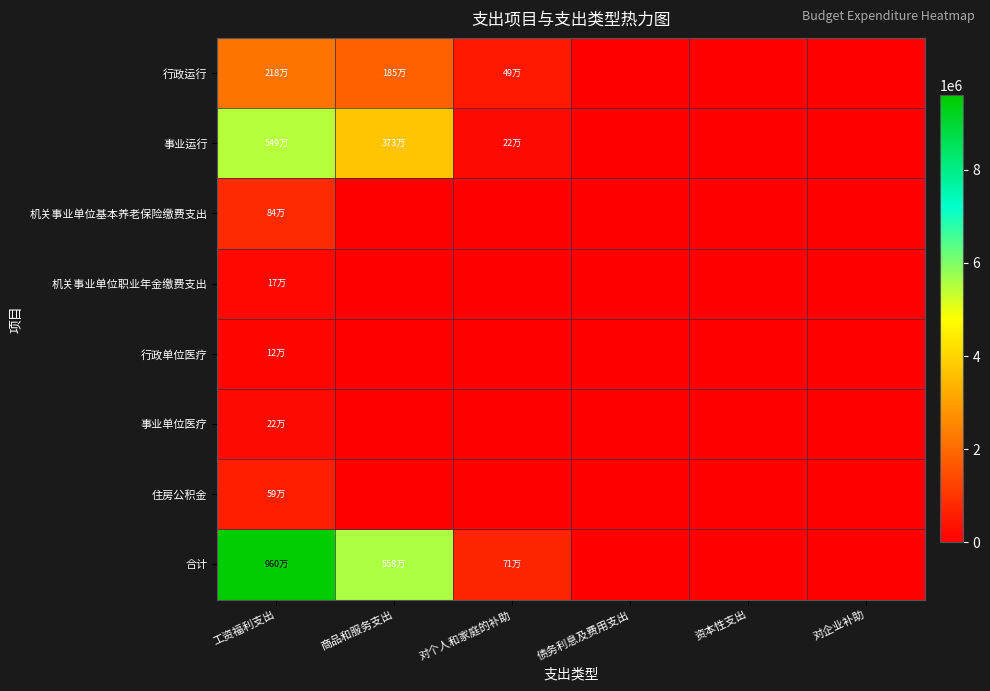

List the series in order of their peak value, lowest first.

行政单位医疗, 机关事业单位职业年金缴费支出, 事业单位医疗, 住房公积金, 机关事业单位基本养老保险缴费支出, 行政运行, 事业运行, 合计